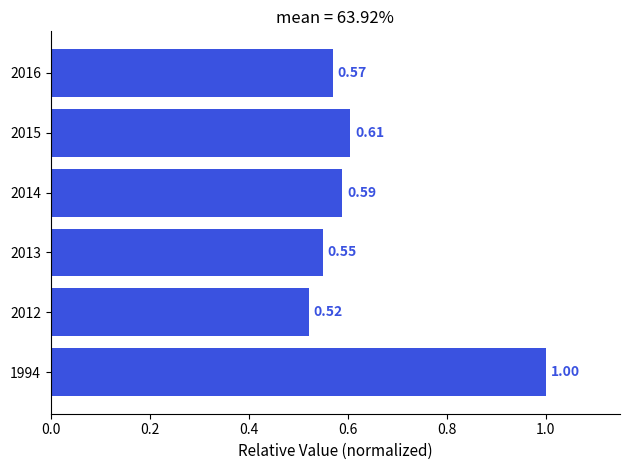

What is the change in value from 2013 to 2015?

+0.1